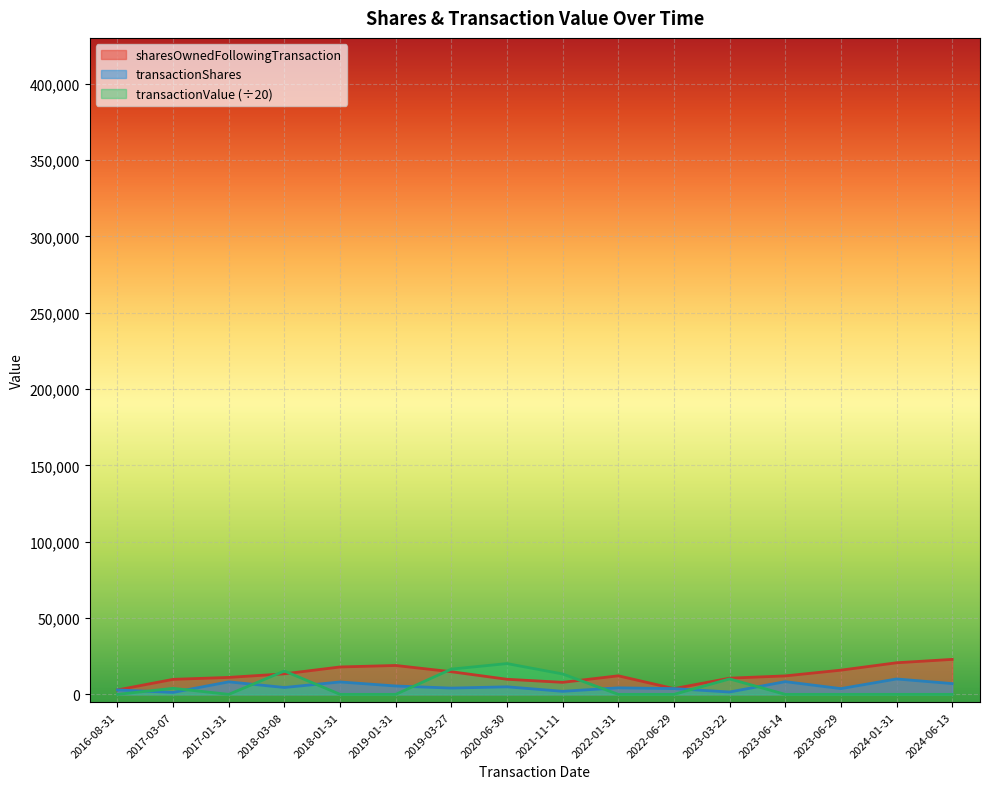

What is the difference between the maximum and minimum values in the sharesOwnedFollowingTransaction series?

20000.0